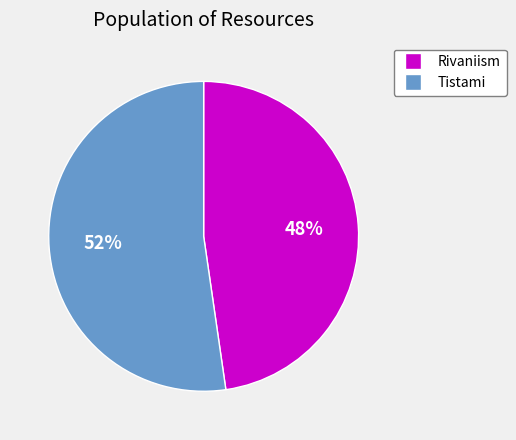

How many segments does this pie chart have?

2